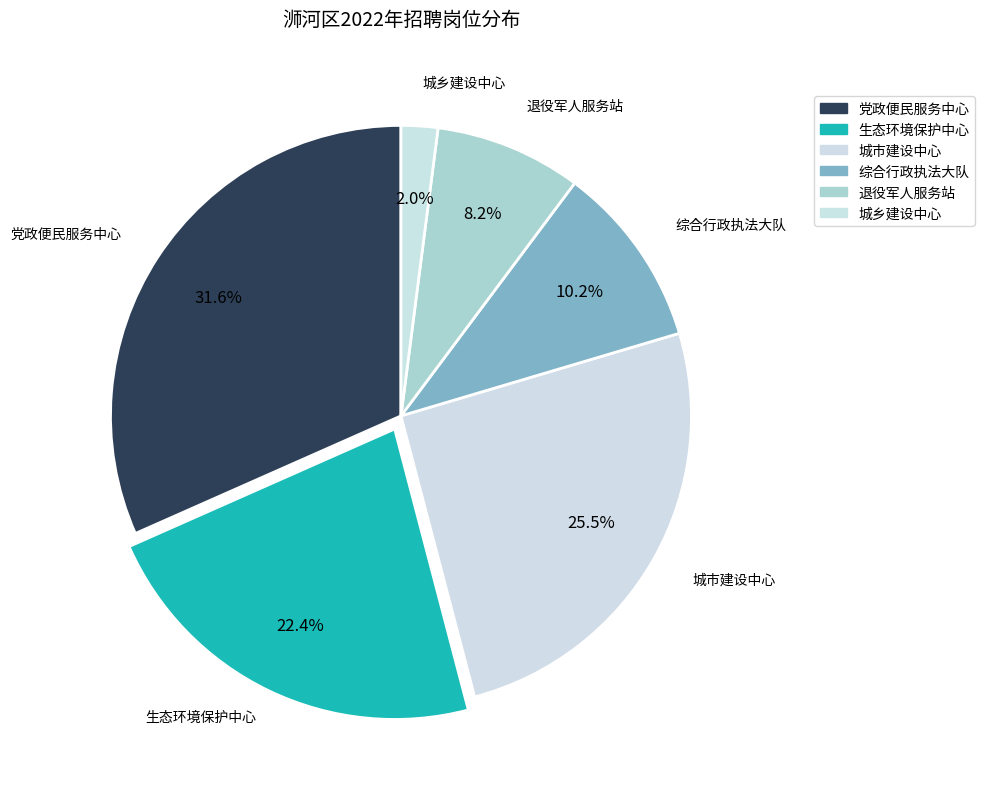

To the nearest percent, what is the difference between the 生态环境保护中心 and 城乡建设中心 slice percentages?

20%